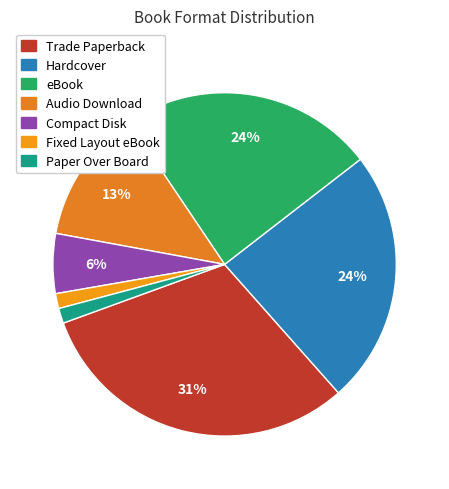

Count the number of slices in the pie.

7